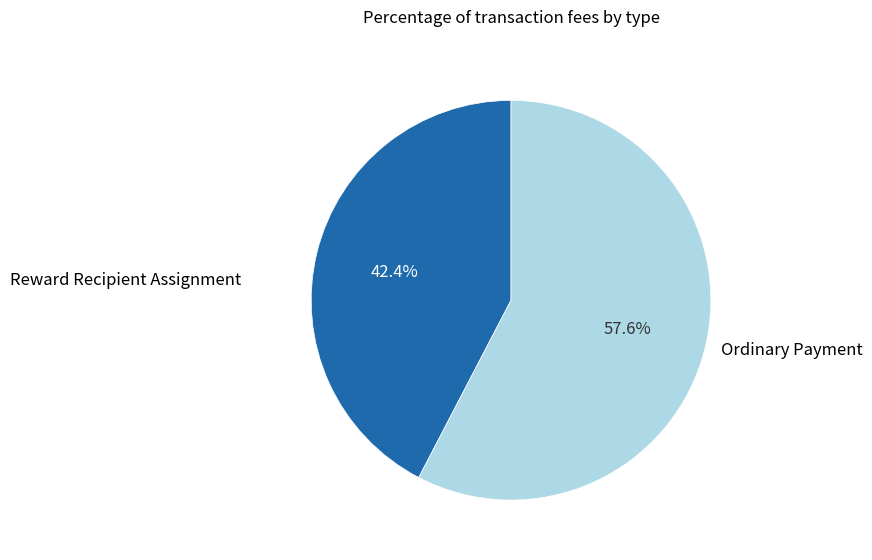

Is there any slice that represents more than half of the pie?

Yes